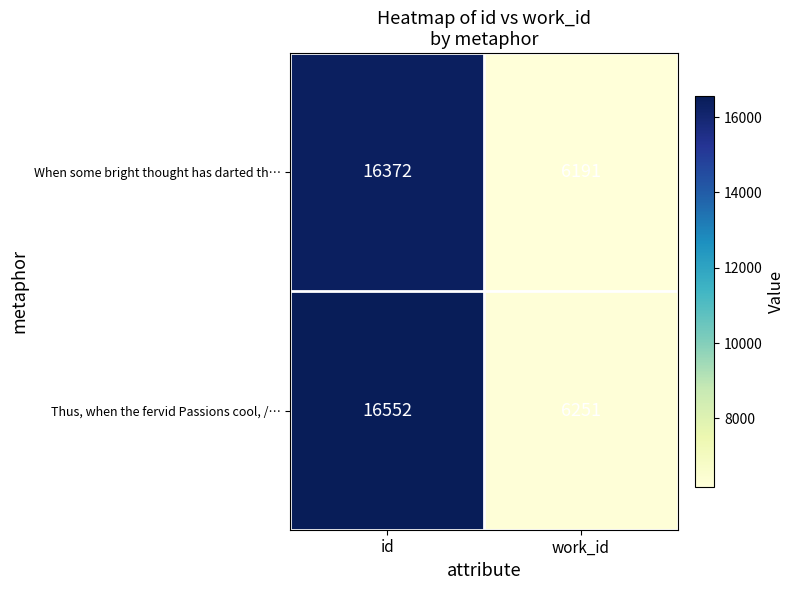

Read the When some bright thought has darted th… value at work_id, to the nearest 50.

6200